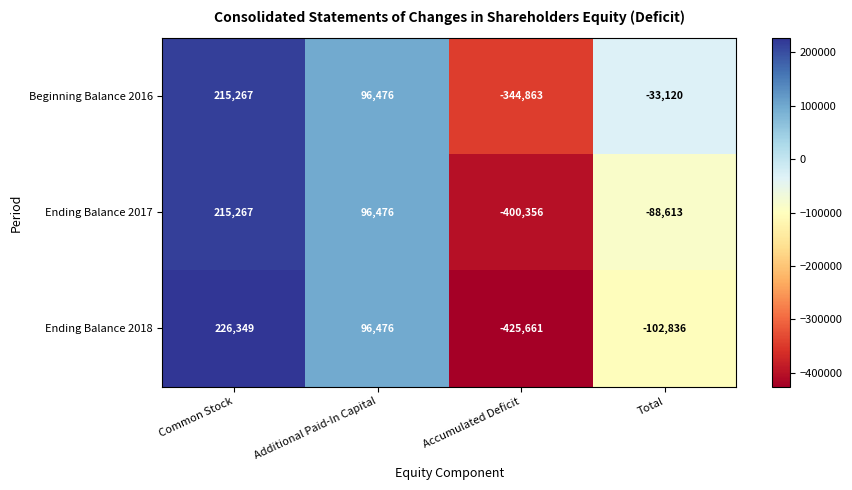

At which category does the chart reach its minimum across all series?

Accumulated Deficit